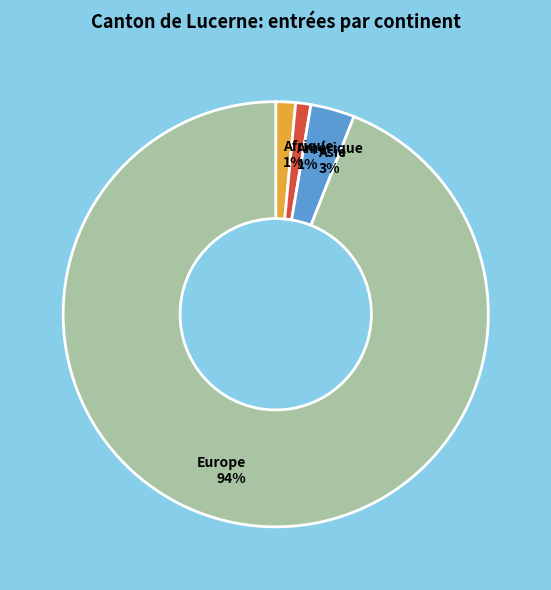

Does Europe account for over 50% of the chart?

Yes